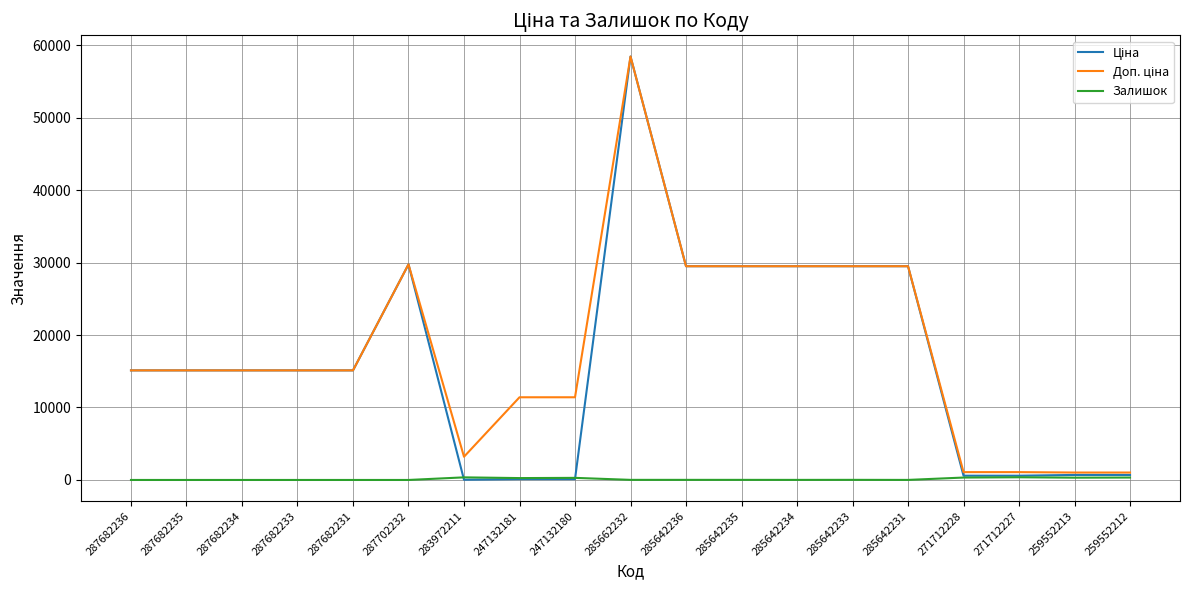

At which category is the sum across all series the highest?

285662232